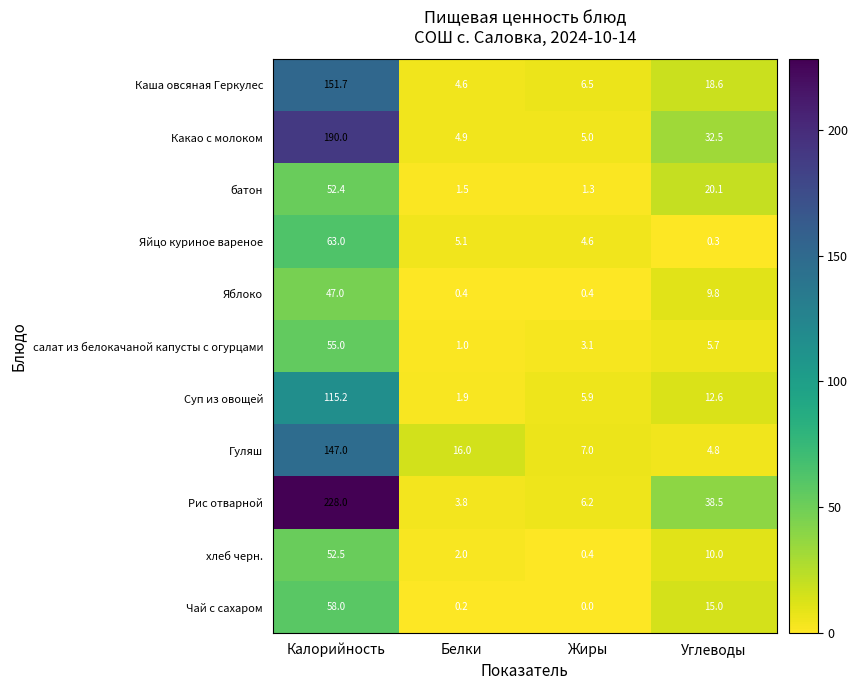

What is the average value of the салат из белокачаной капусты с огурцами series?

16.2